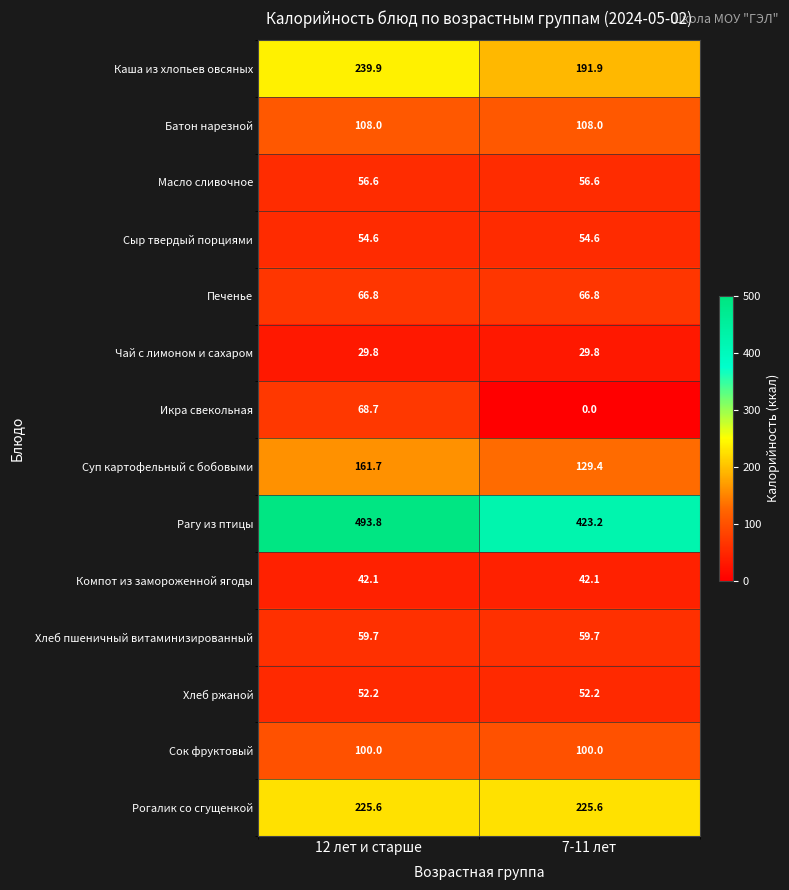

What is the total value across all series at 7-11 лет?

1539.9